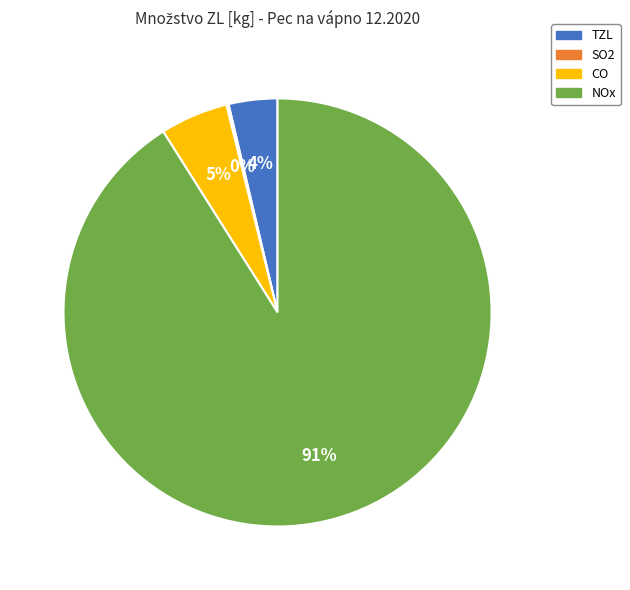

The NOx slice represents 91% of the pie. True or false?

True